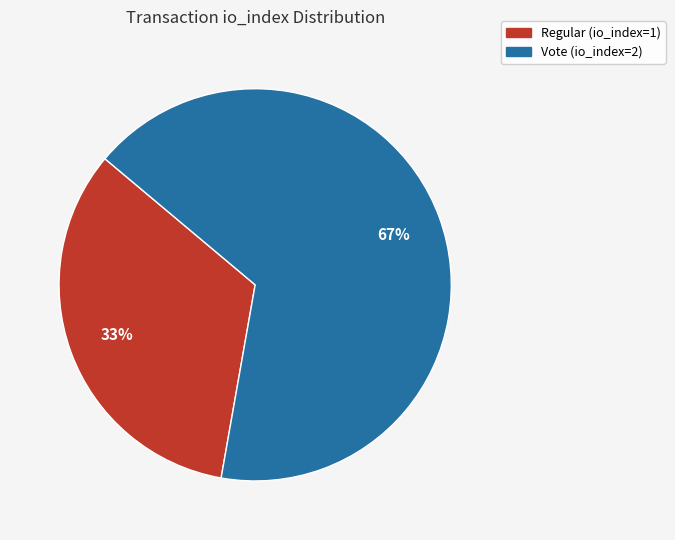

To the nearest percent, what is the combined percentage of Regular (io_index=1) and Vote (io_index=2)?

100%